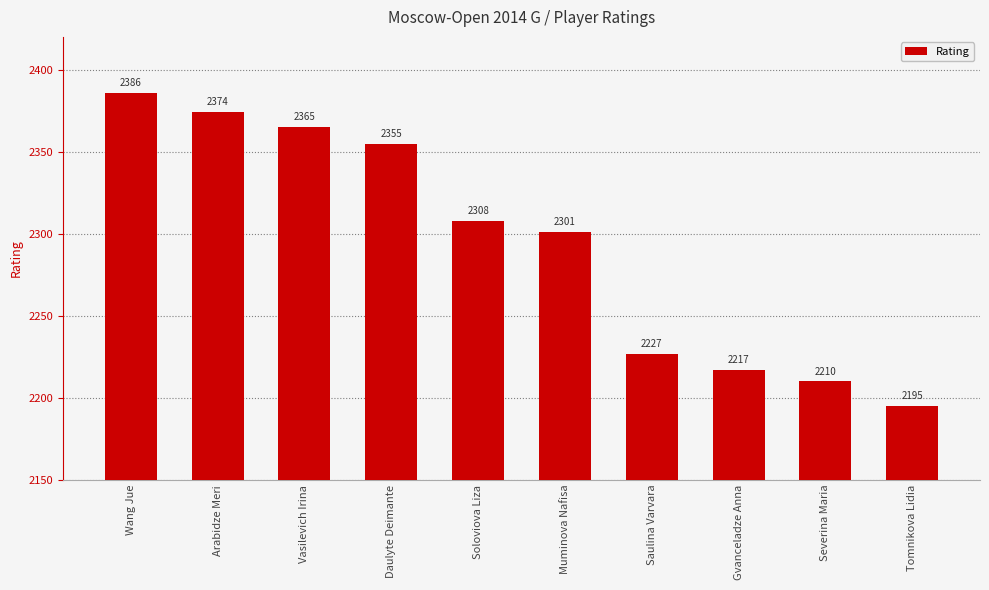

Count the number of categories in the chart.

10